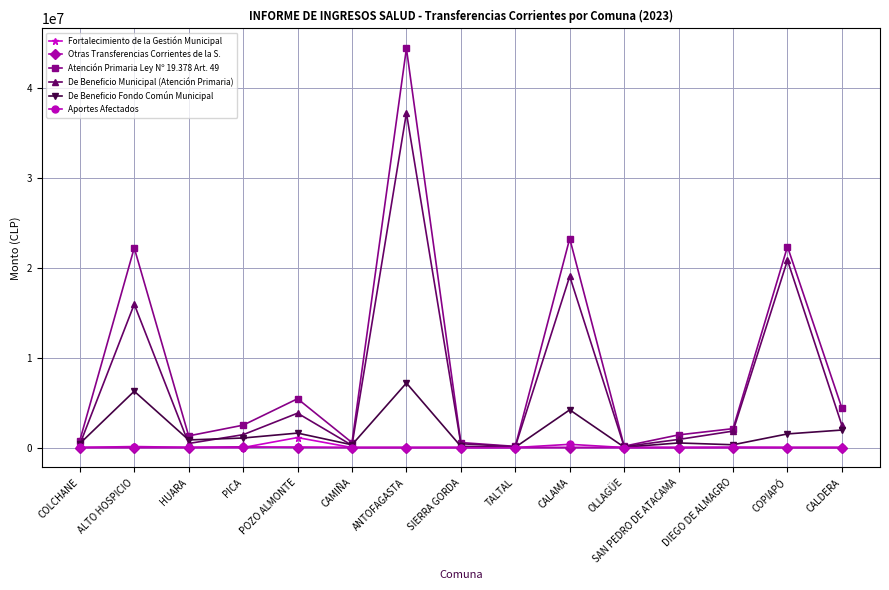

What position from the right is CAMIÑA?

10